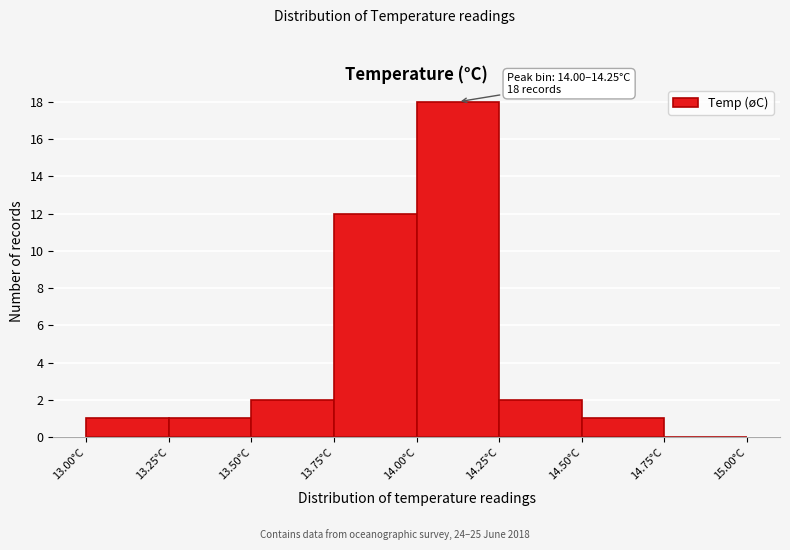

Over which range of the x-axis is the bar tallest?

14.00 to 14.25